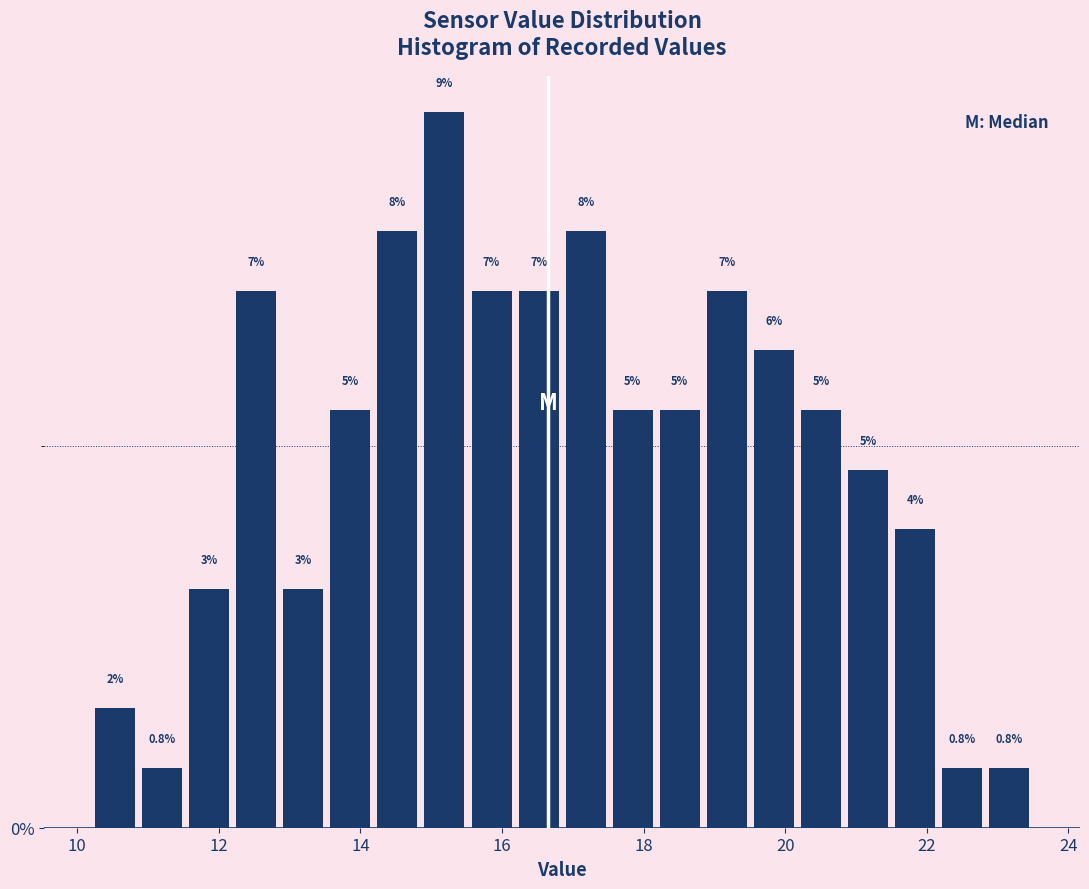

Around what value on the x-axis is the tallest bar? Give the approximate position of its centre, as read against the axis.

15.2